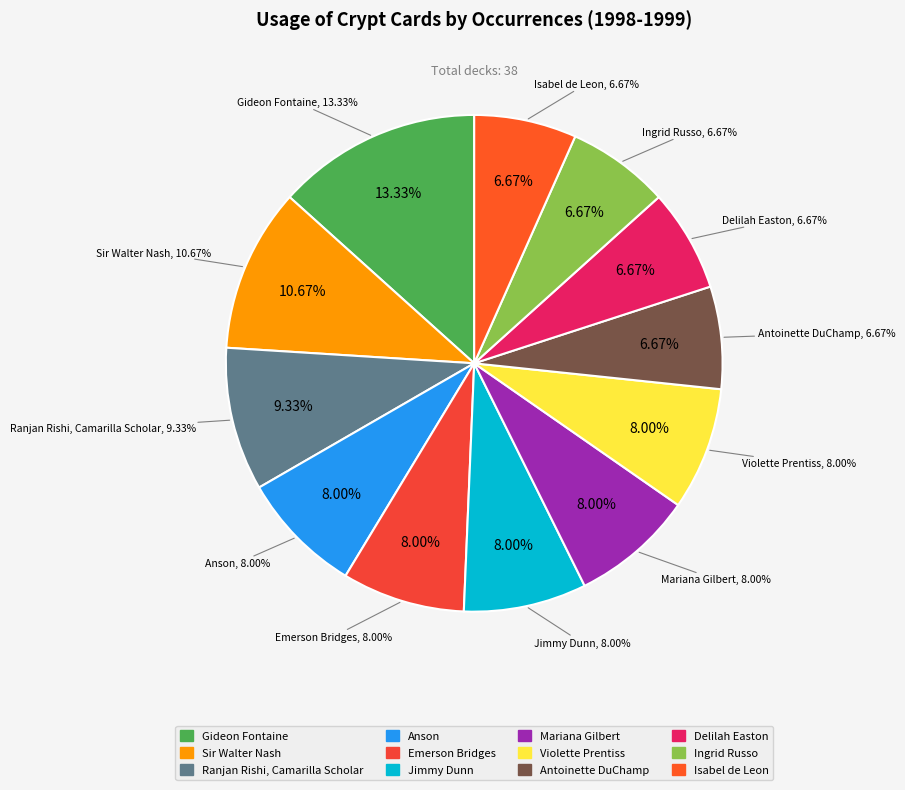

True or false: Ranjan Rishi, Camarilla Scholar accounts for 9% of the total.

True